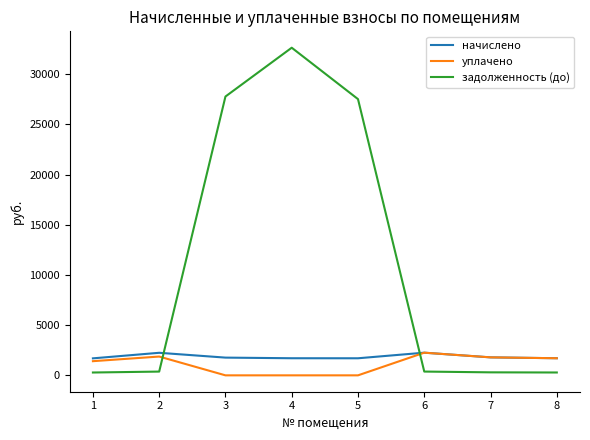

Between which two adjacent categories do уплачено and задолженность (до) first intersect?

2 and 3